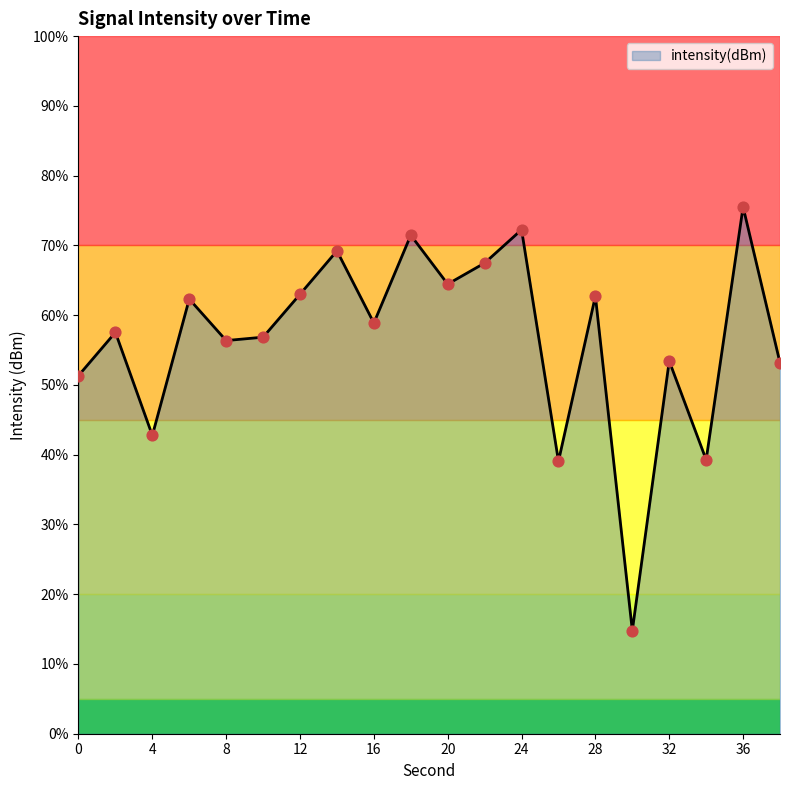

What is the change in value from 28 to 34?

-11.7